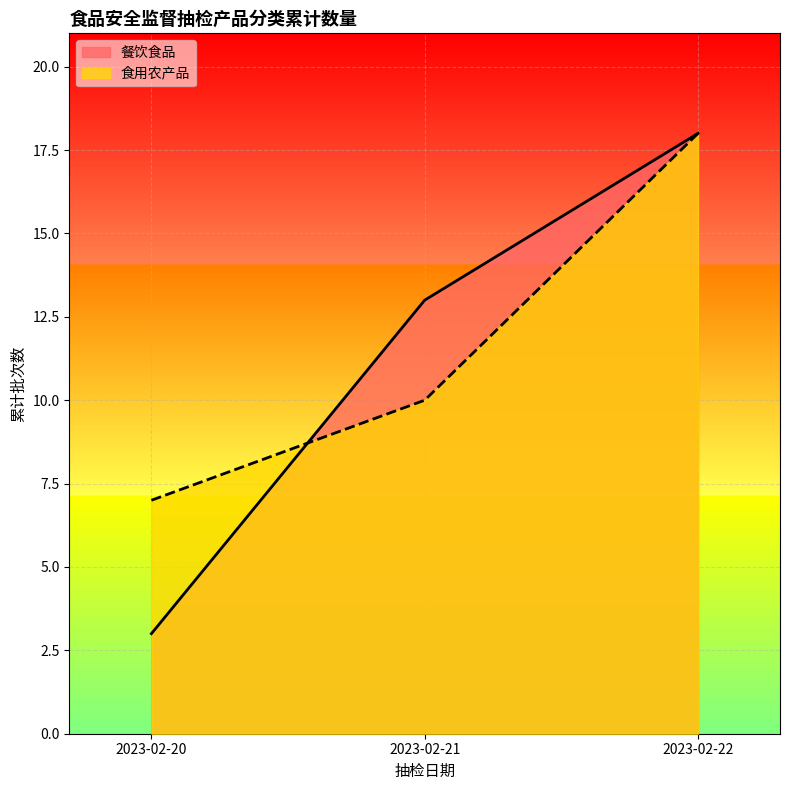

Reading left to right, transcribe all the data shown in this chart.

餐饮食品: 3	13	18
食用农产品: 7	10	18